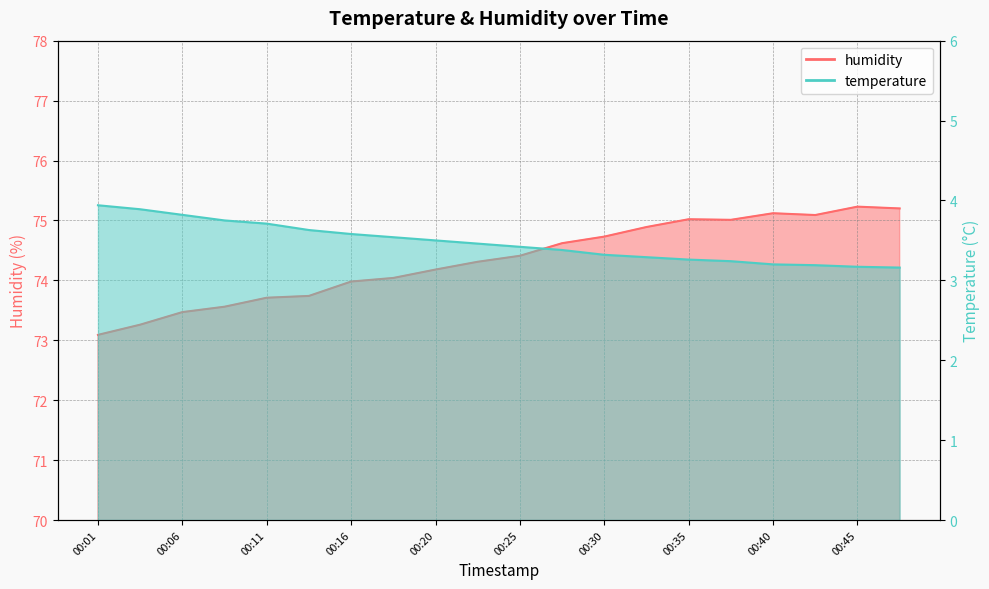

What is the difference between the second highest and second lowest values in the temperature series?

0.7